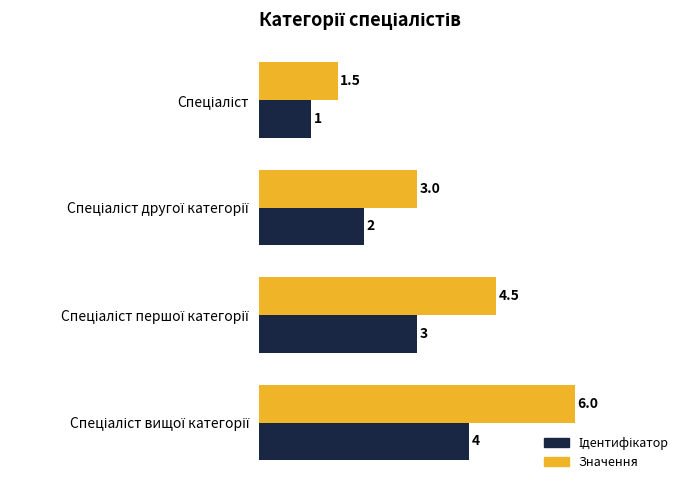

Count the Значення values in the range 3 to 6.

3